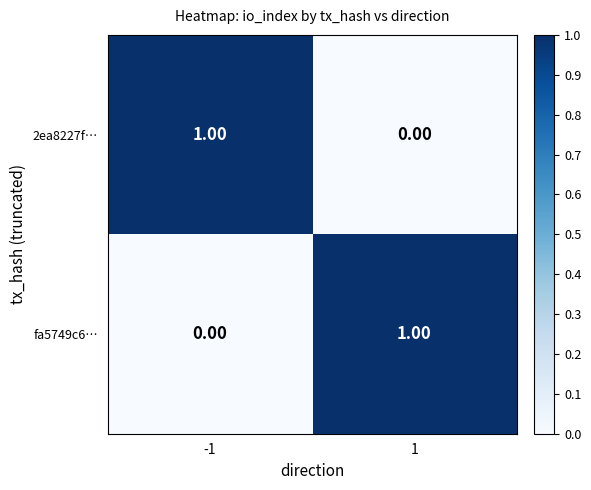

List the labels in order of 2ea8227f… value, smallest first.

1, -1